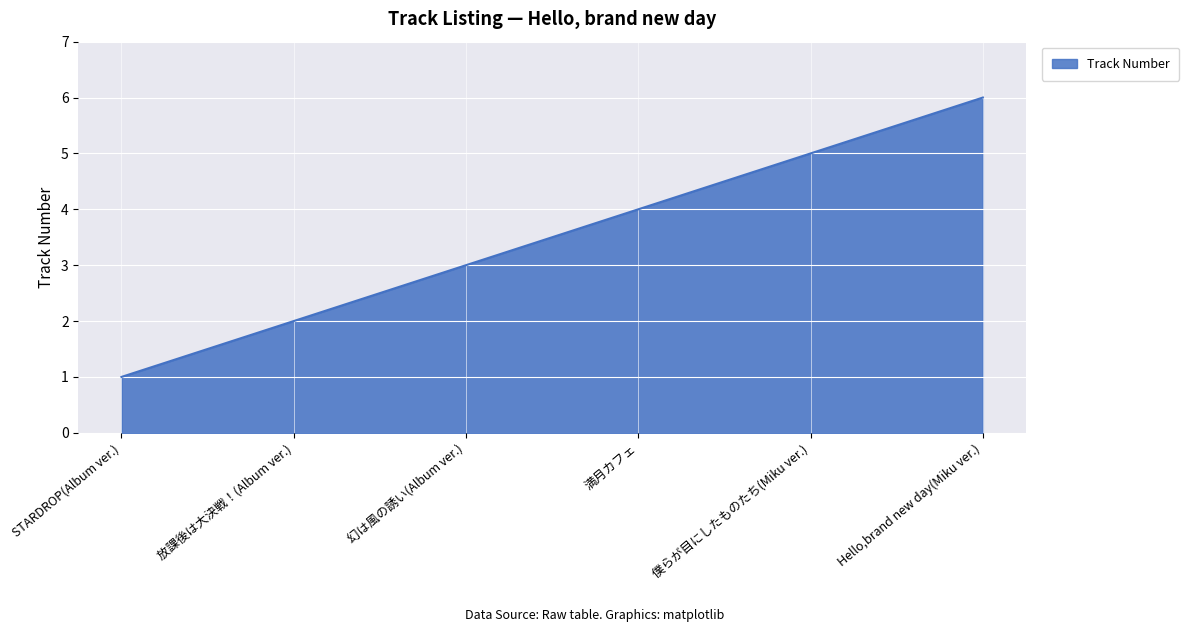

What value does the data have at 満月カフェ?

4